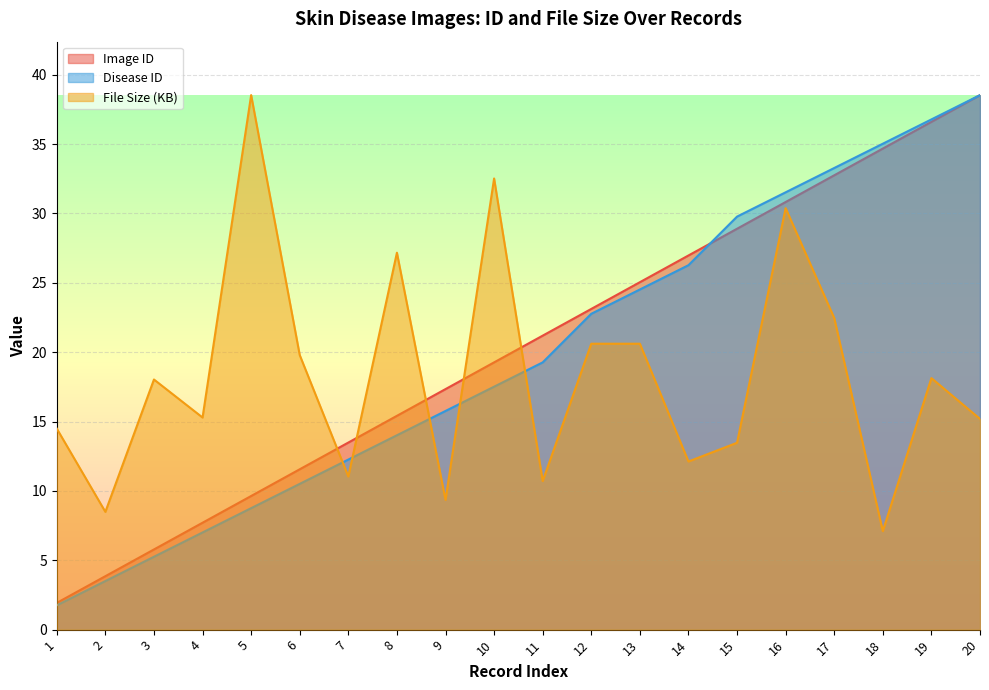

What is the value of the Disease ID point at the 15th from the left?

29.8